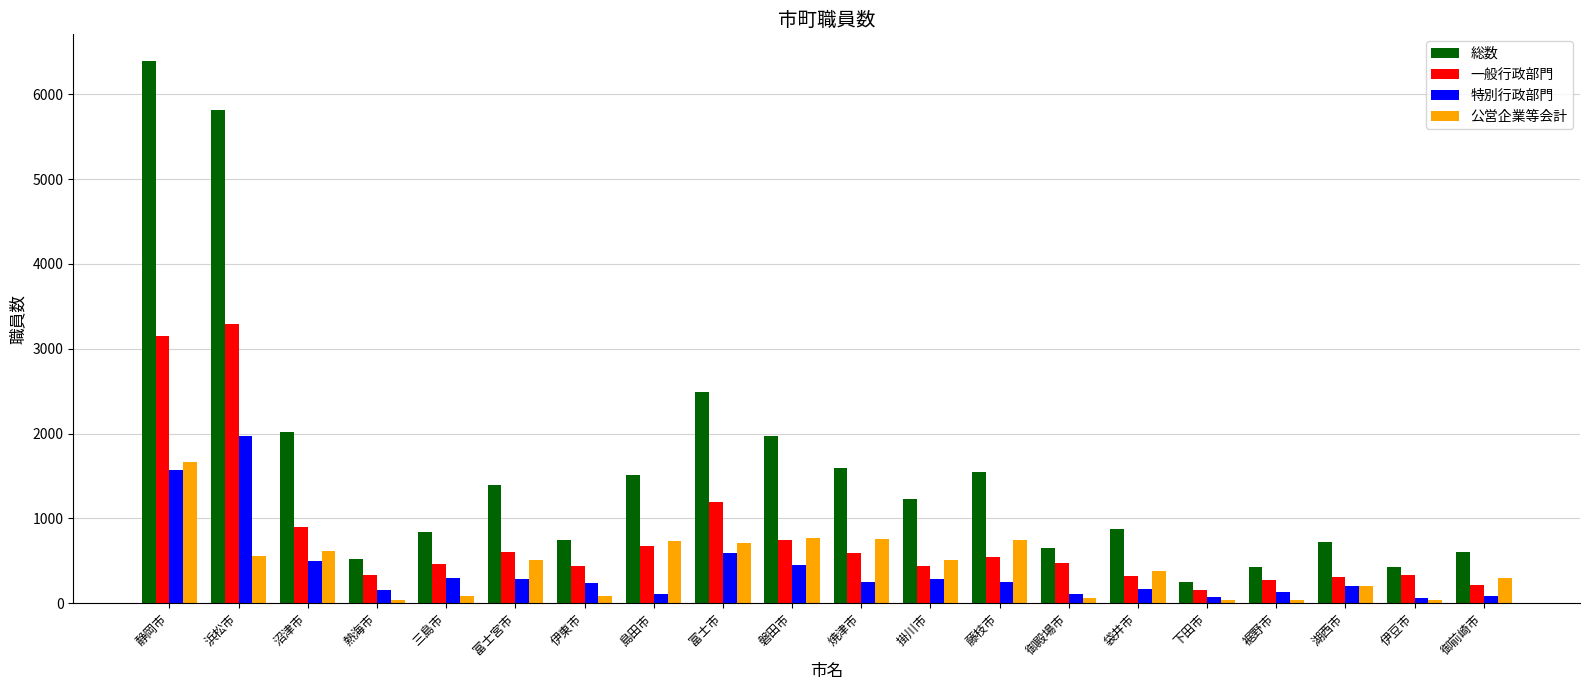

At how many categories does at least one series exceed 3640?

2